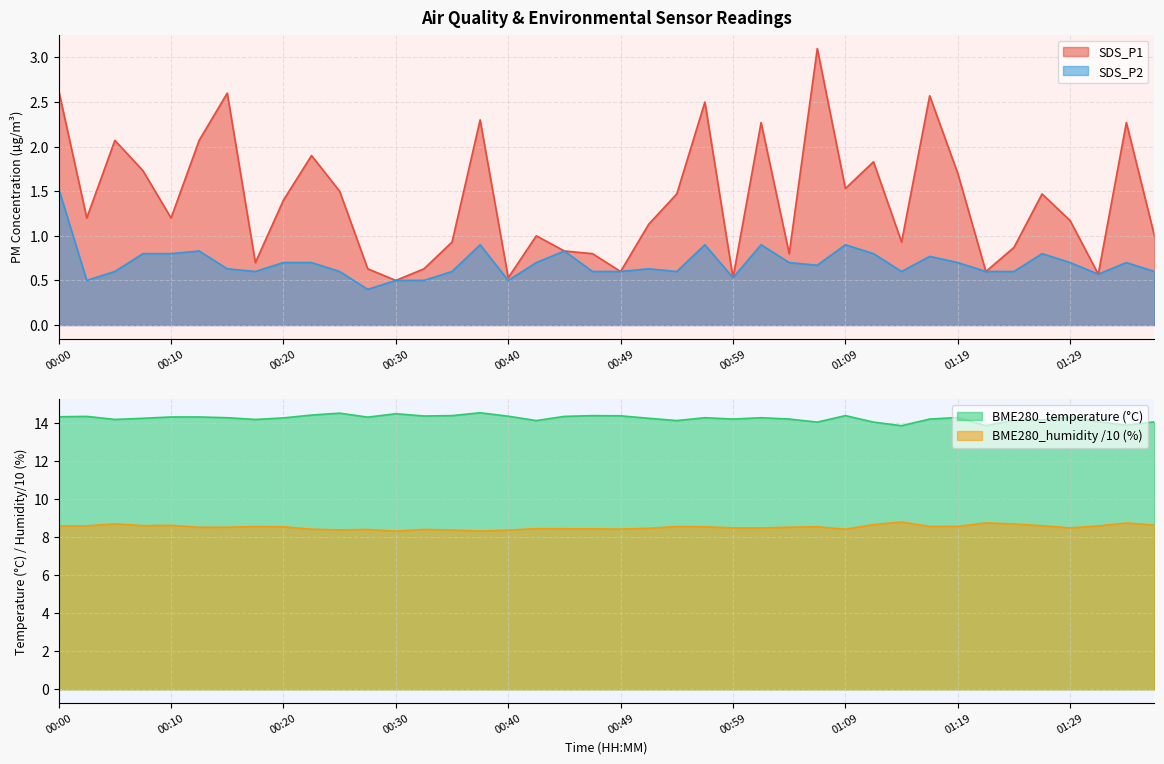

Where is BME280_humidity nearest to the value 8?

00:30